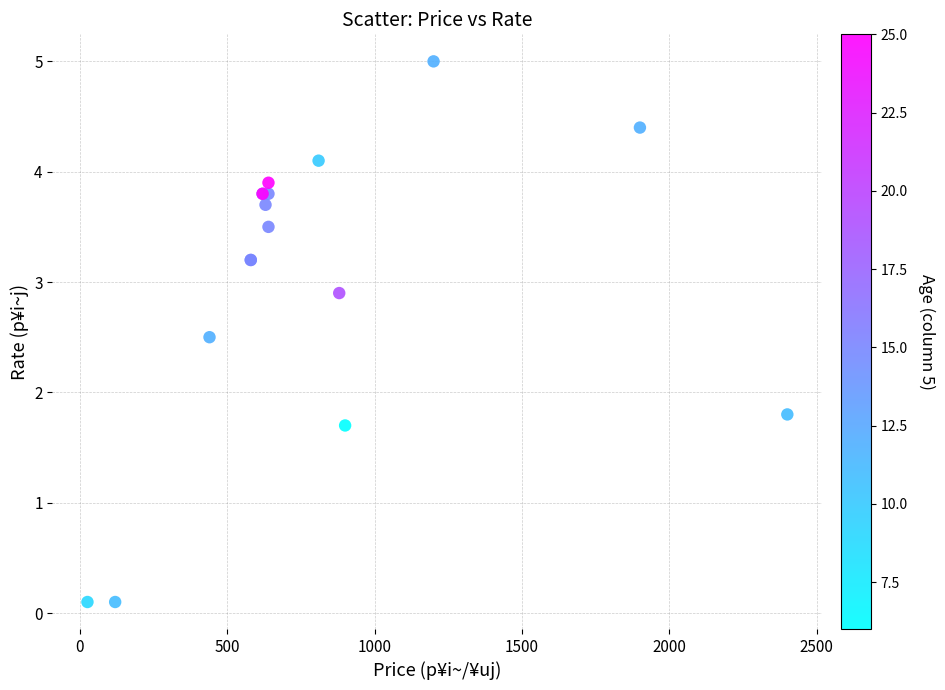

What Y value in the scatter plot is closest to 2?

1.8